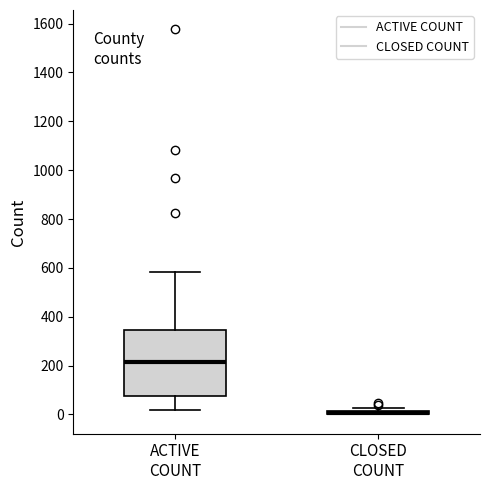

Comparing the boxes themselves (not the whiskers), which one is the tallest?

ACTIVE COUNT